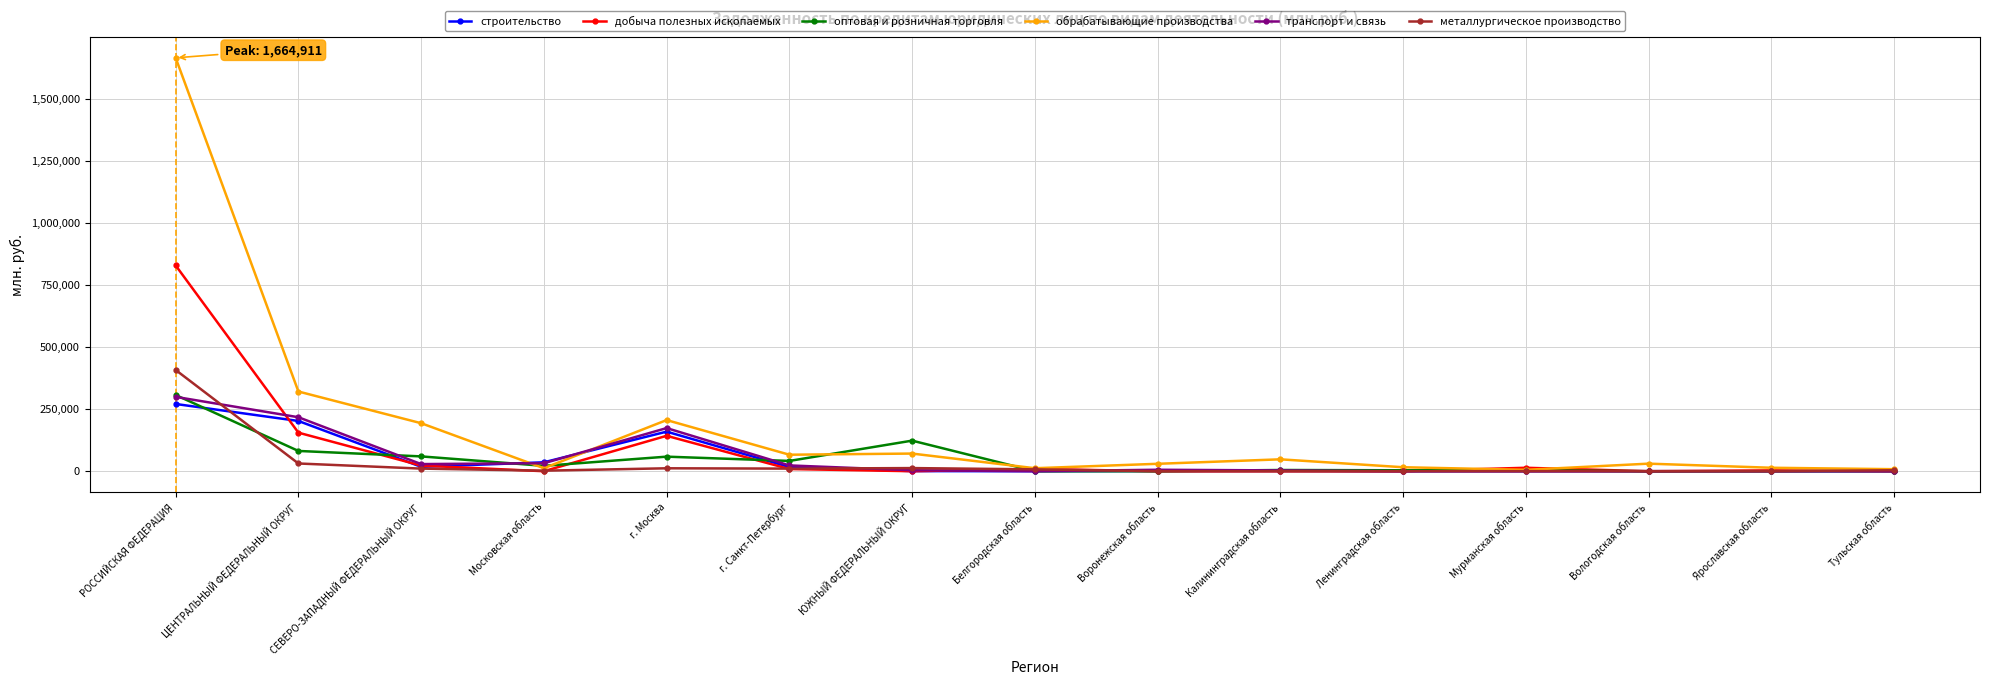

How many data points does each series have?

15